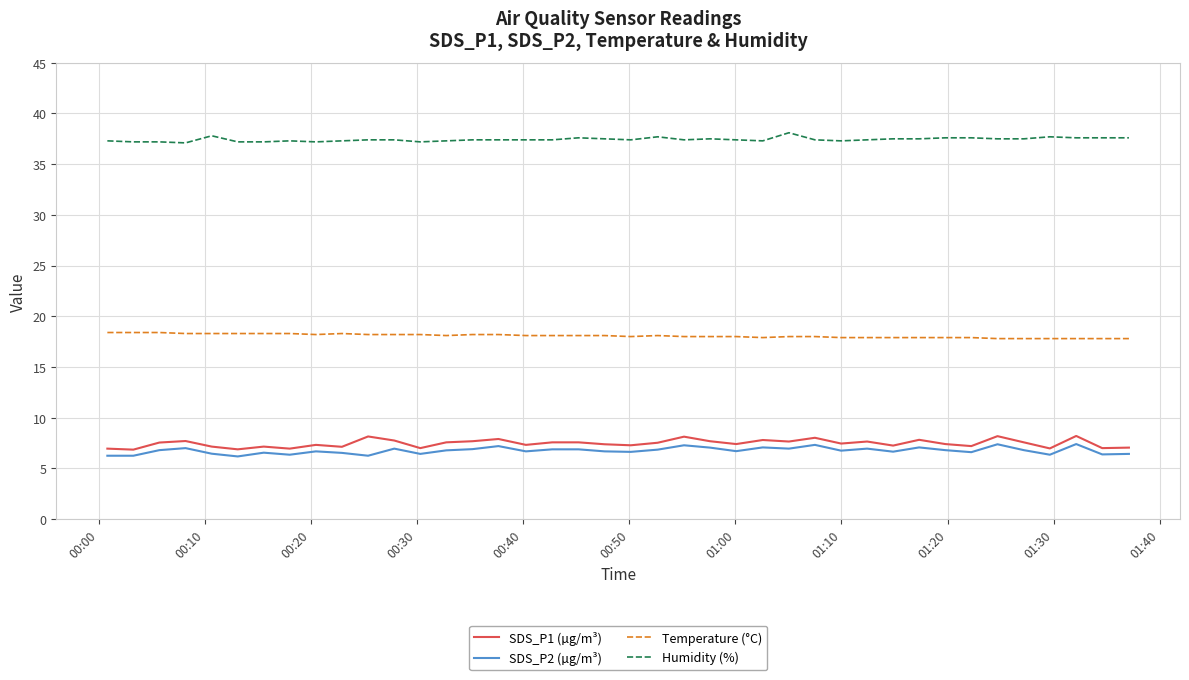

Rank the series by their maximum value, from lowest to highest.

SDS_P2 (µg/m³), SDS_P1 (µg/m³), Temperature (°C), Humidity (%)